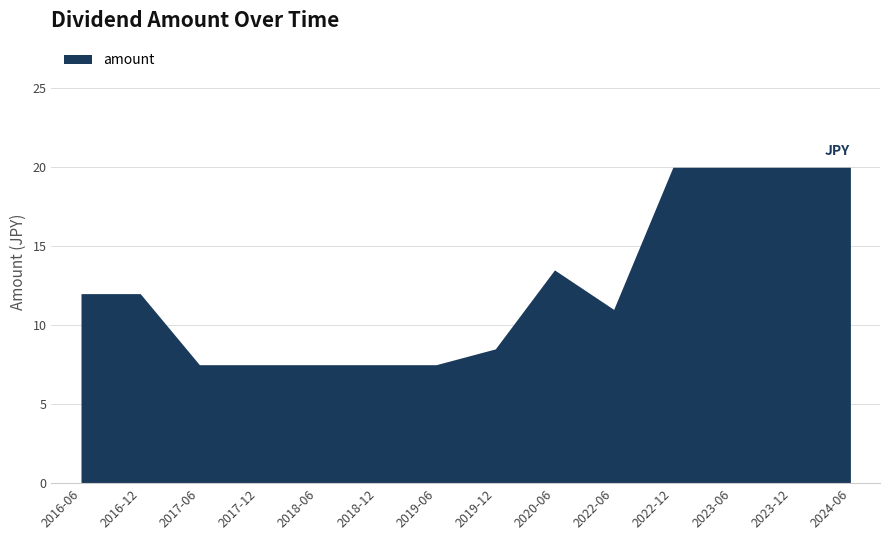

Reading left to right, list all the values displayed in this chart.

12.0	12.0	7.5	7.5	7.5	7.5	7.5	8.5	13.5	11.0	20.0	20.0	20.0	20.0